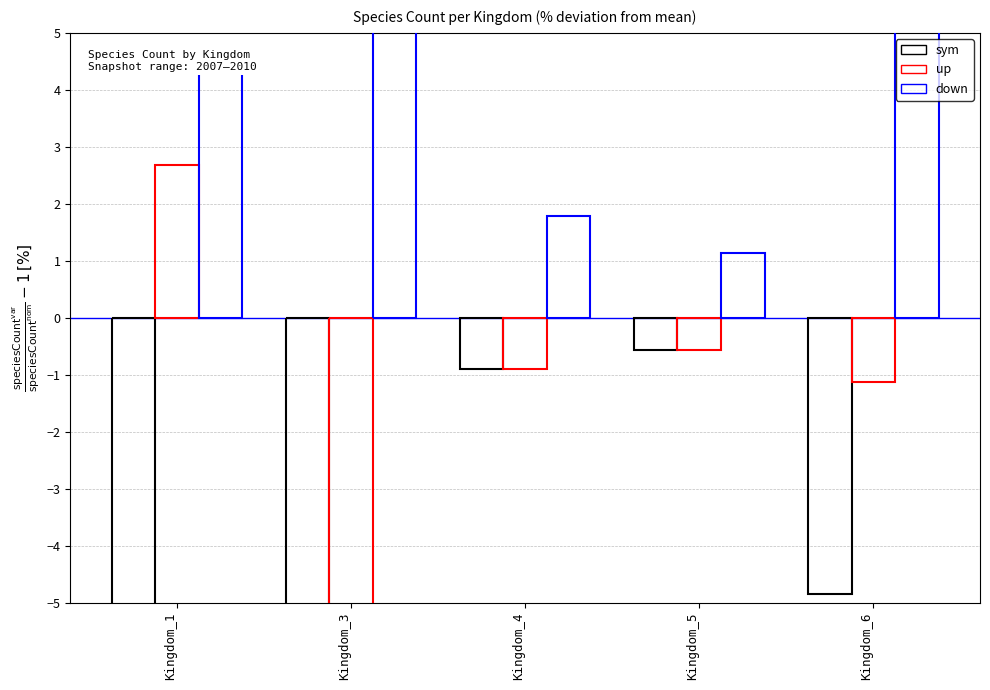

List the labels in order of up value, smallest first.

Kingdom_3, Kingdom_6, Kingdom_4, Kingdom_5, Kingdom_1